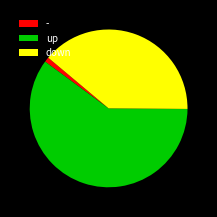

Is it true that down is 52% of the pie?

False